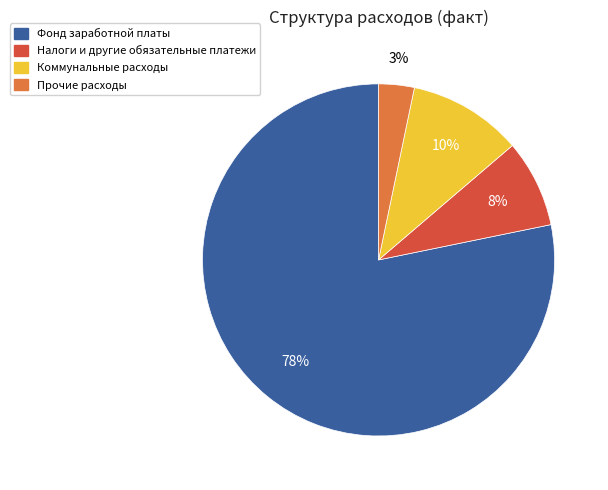

Is there any slice that represents more than half of the pie?

Yes